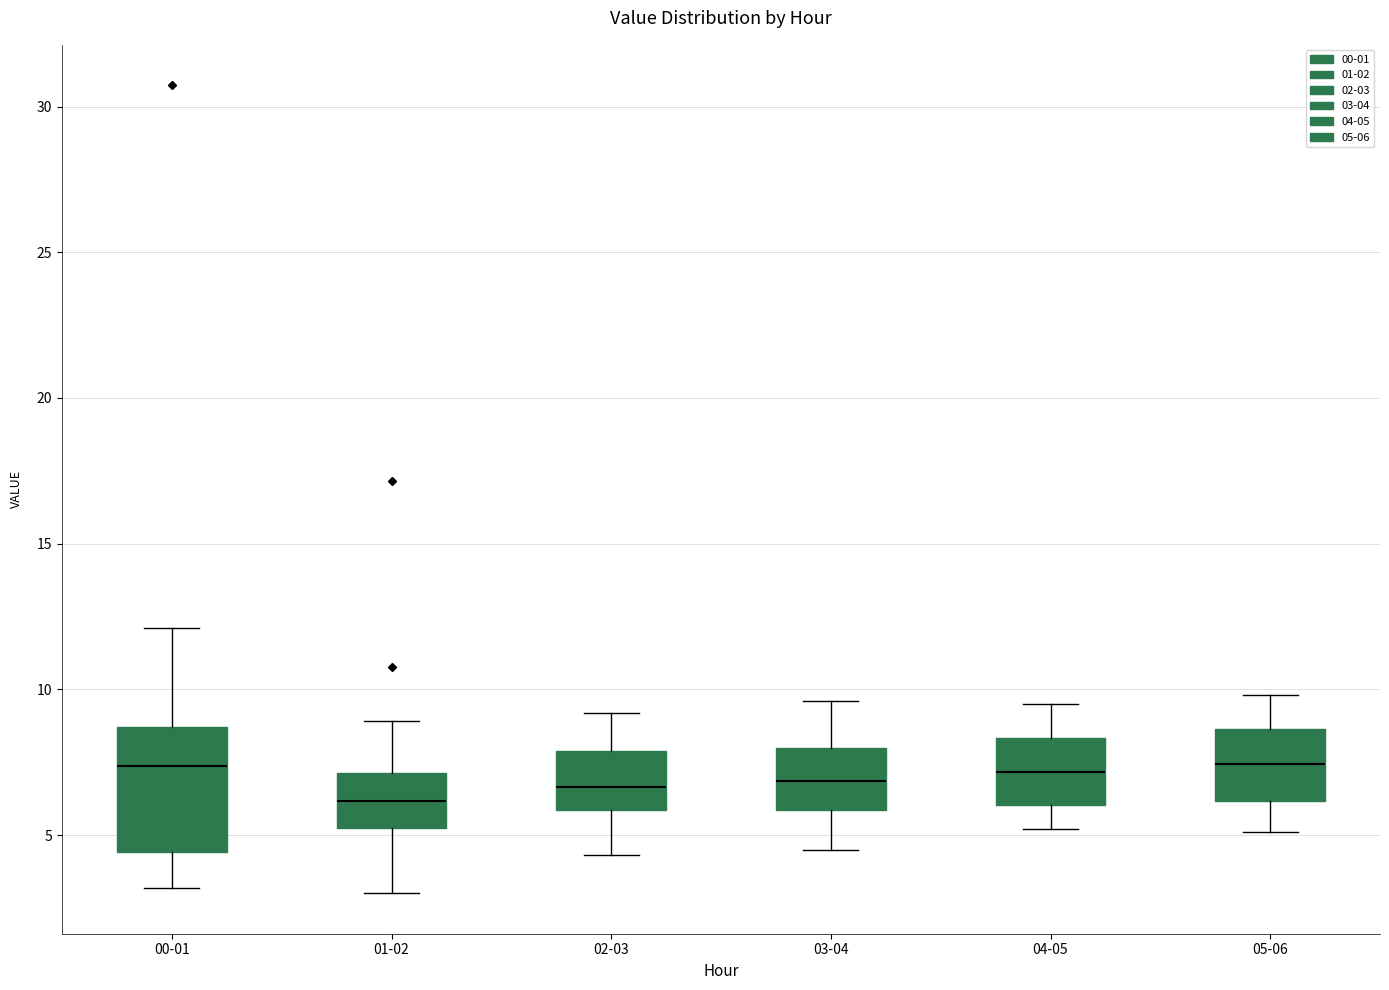

Comparing the boxes themselves (not the whiskers), which one is the tallest?

00-01